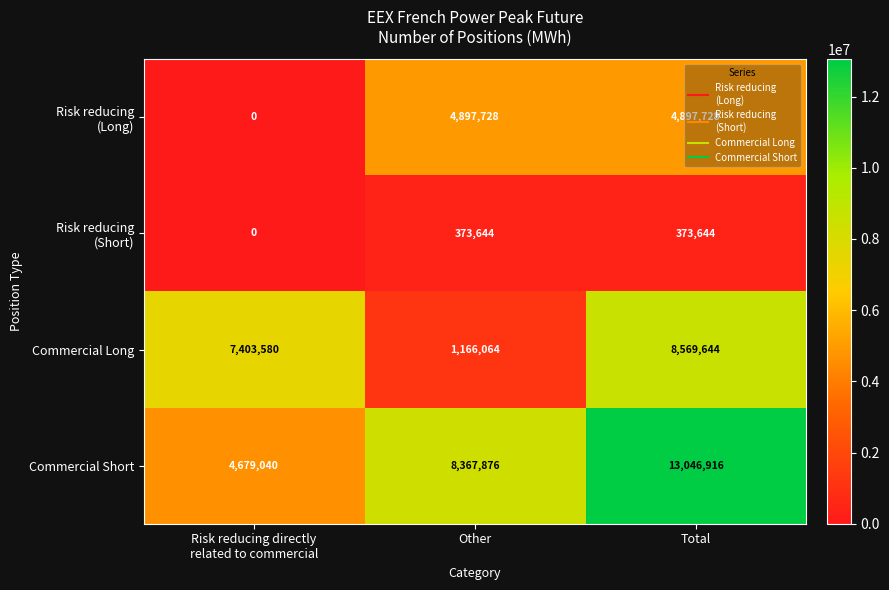

Which series changed the most between Other and Total?

Commercial Long